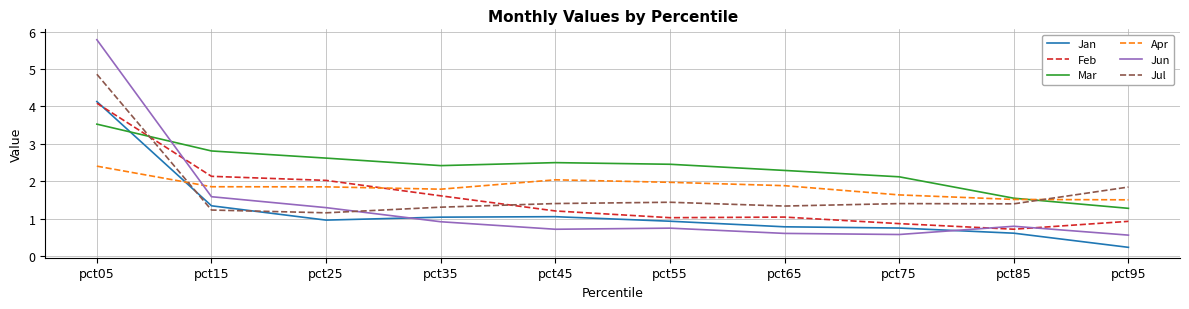

Which label corresponds to the largest value in the chart?

pct05